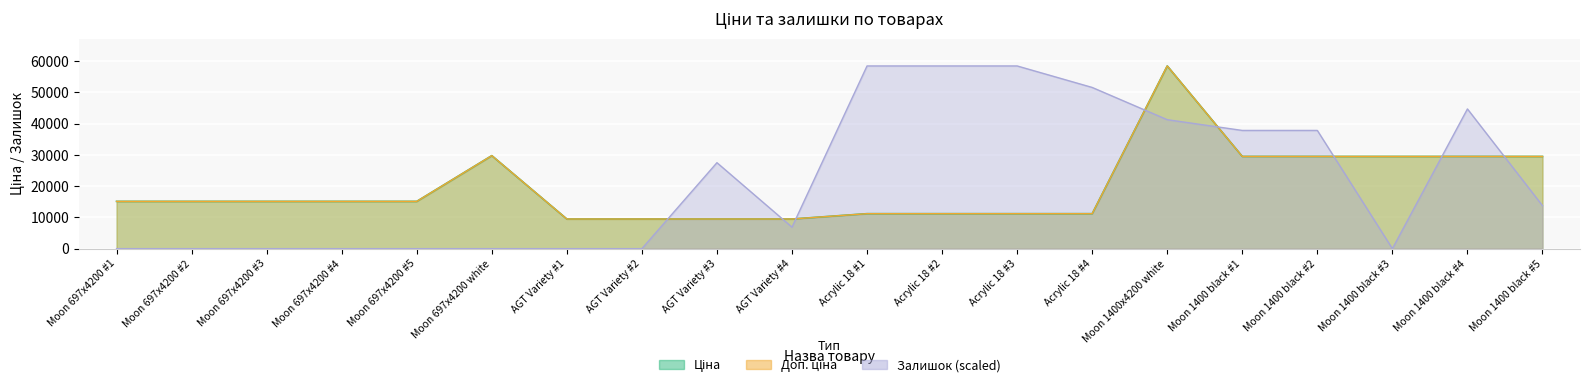

Which series ends up on top after the final intersection of Залишок and Доп. ціна?

Доп. ціна